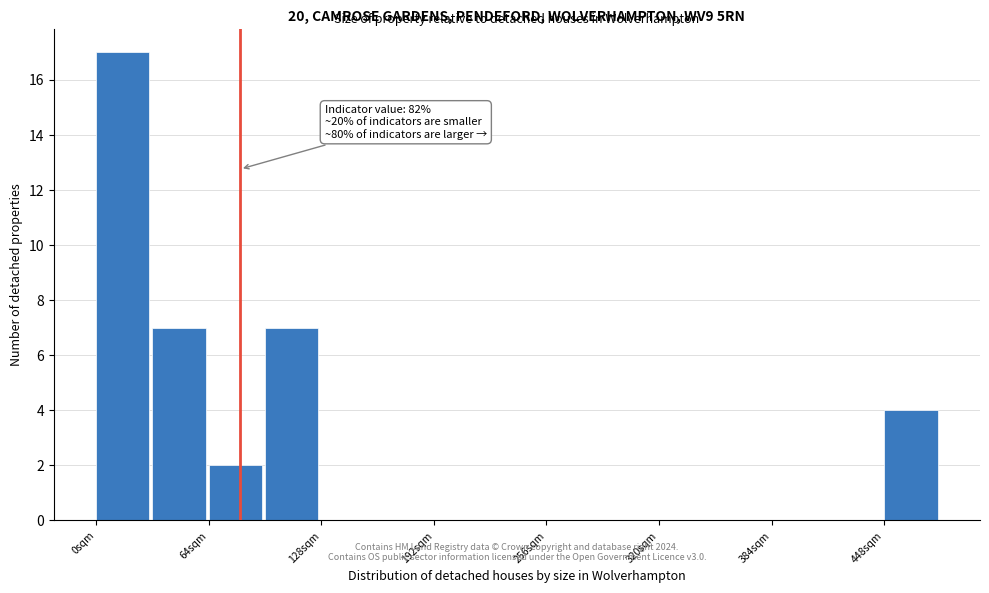

Read against the x-axis, roughly where is the centre of the tallest bar?

20